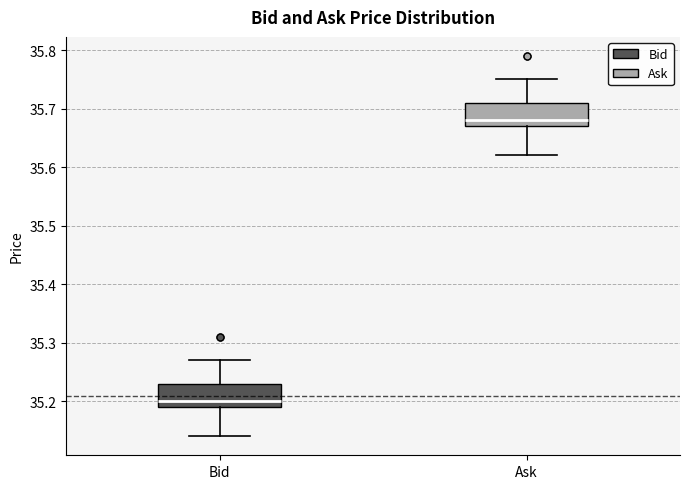

Reading left to right, transcribe this box plot: for each box, give where its median line is, the range the box spans, and where its two whiskers end, as read against the y-axis. The values are not printed on the chart, so give them approximately, as read against the axis.

Bid: median 35.20, box 35.19 to 35.23, whiskers 35.14 to 35.27
Ask: median 35.68, box 35.67 to 35.71, whiskers 35.62 to 35.75